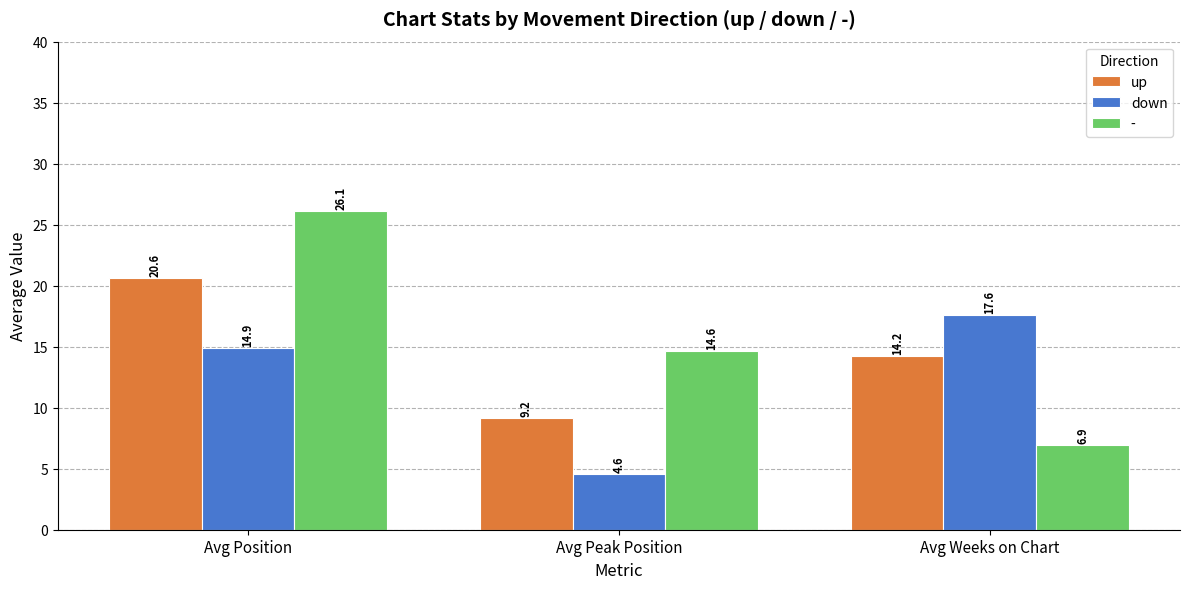

What is the label of the 3rd bar from the left?

Avg Weeks on Chart